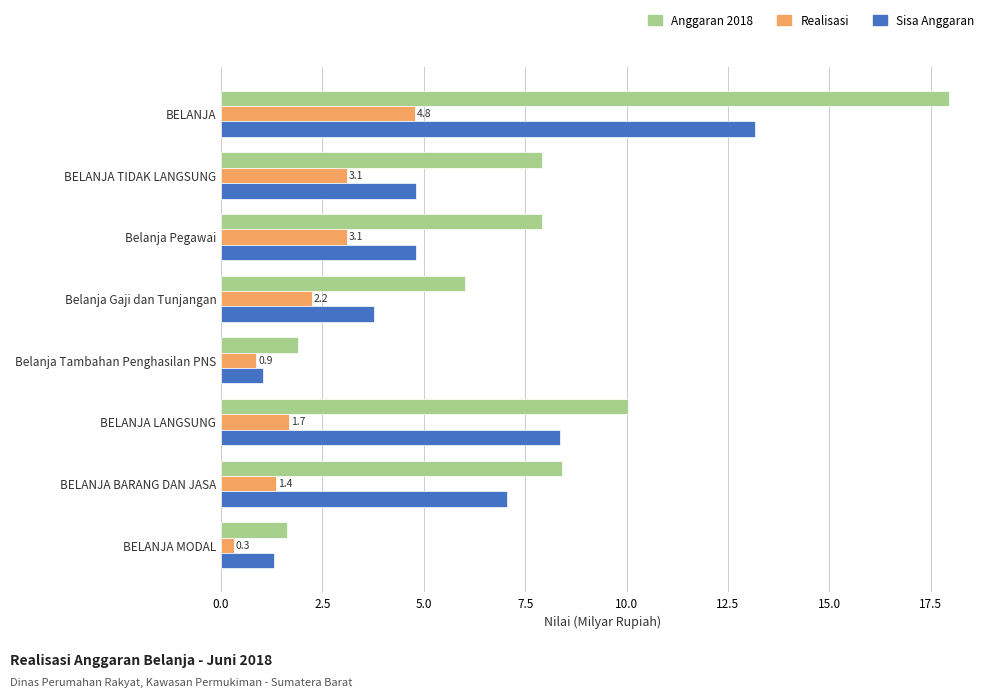

At which label does Anggaran 2018 reach its peak?

BELANJA